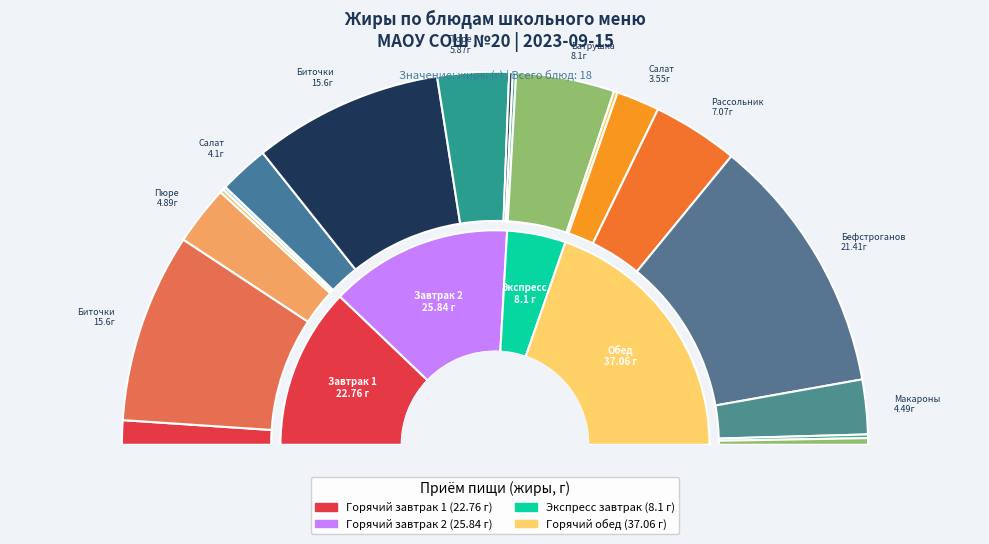

What is the total percentage of Чай с сахаром (1) and Макароны отварные?

4.8%